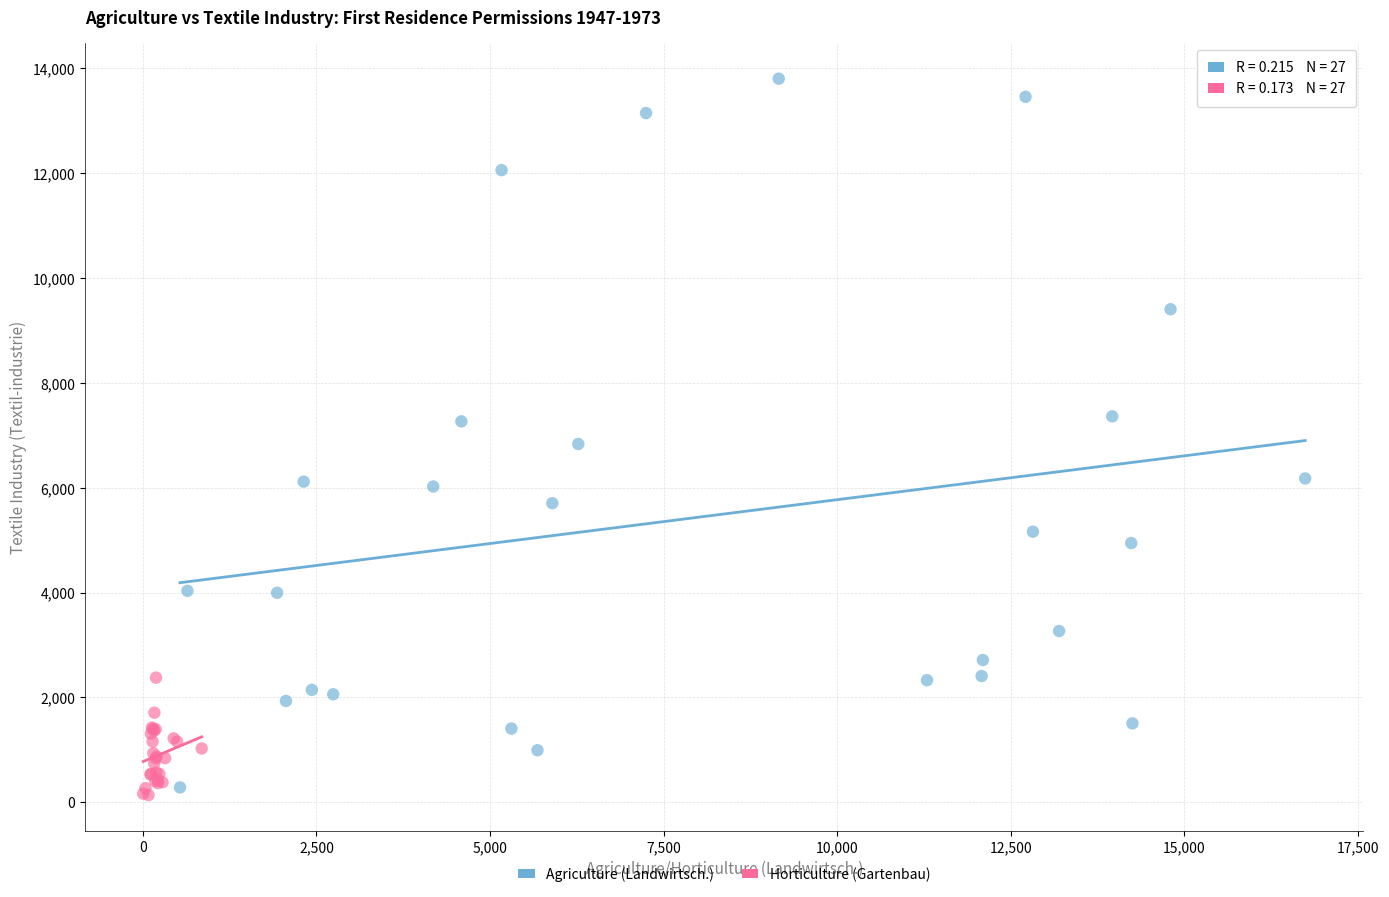

Which series has the widest spread of Y values?

Agriculture (Landwirtsch.)